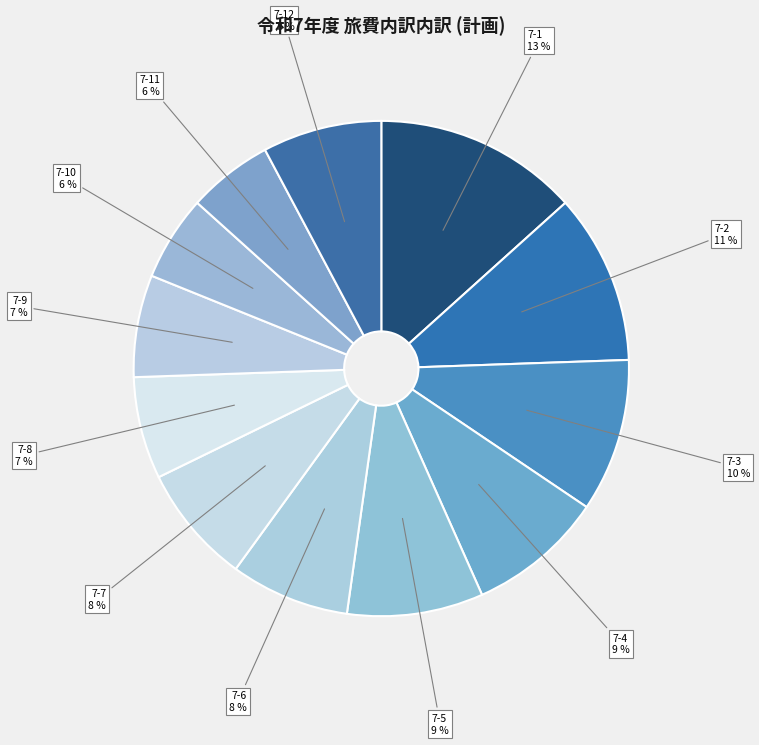

Count the number of slices in the pie.

12